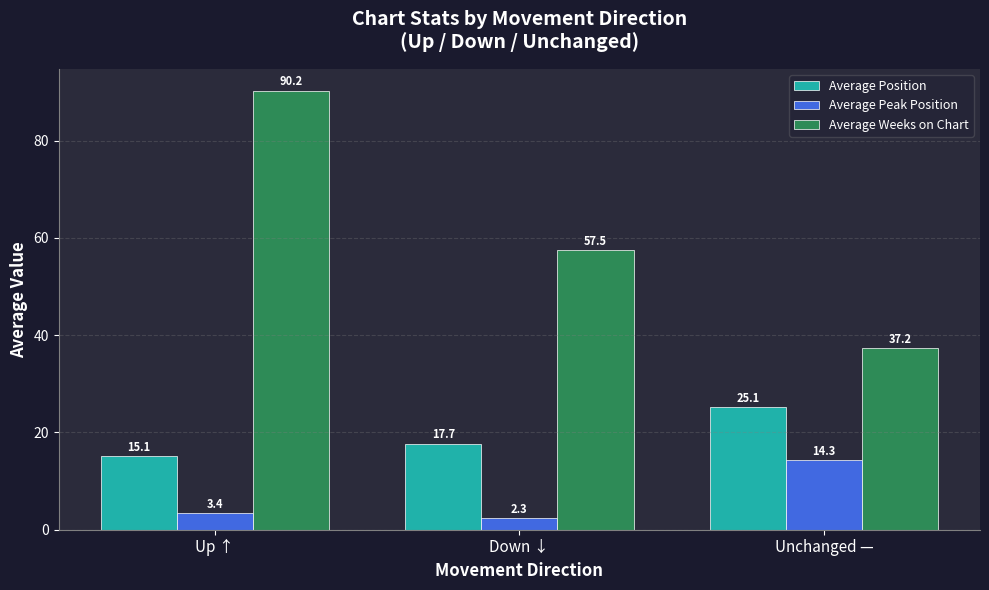

How many series are shown in this chart?

3